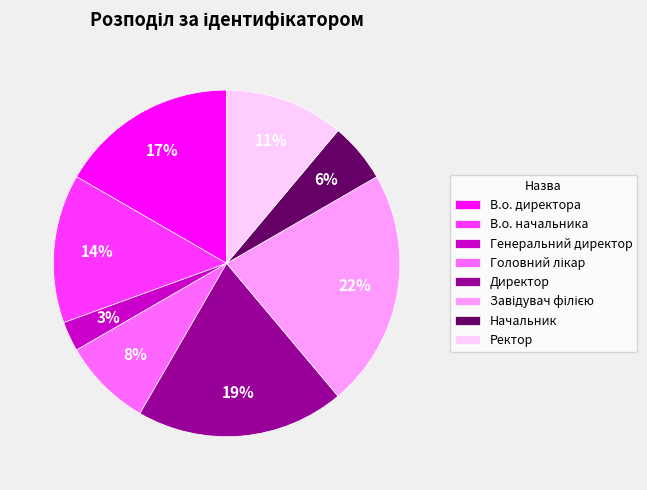

Which has a higher value, Директор or Генеральний директор?

Директор